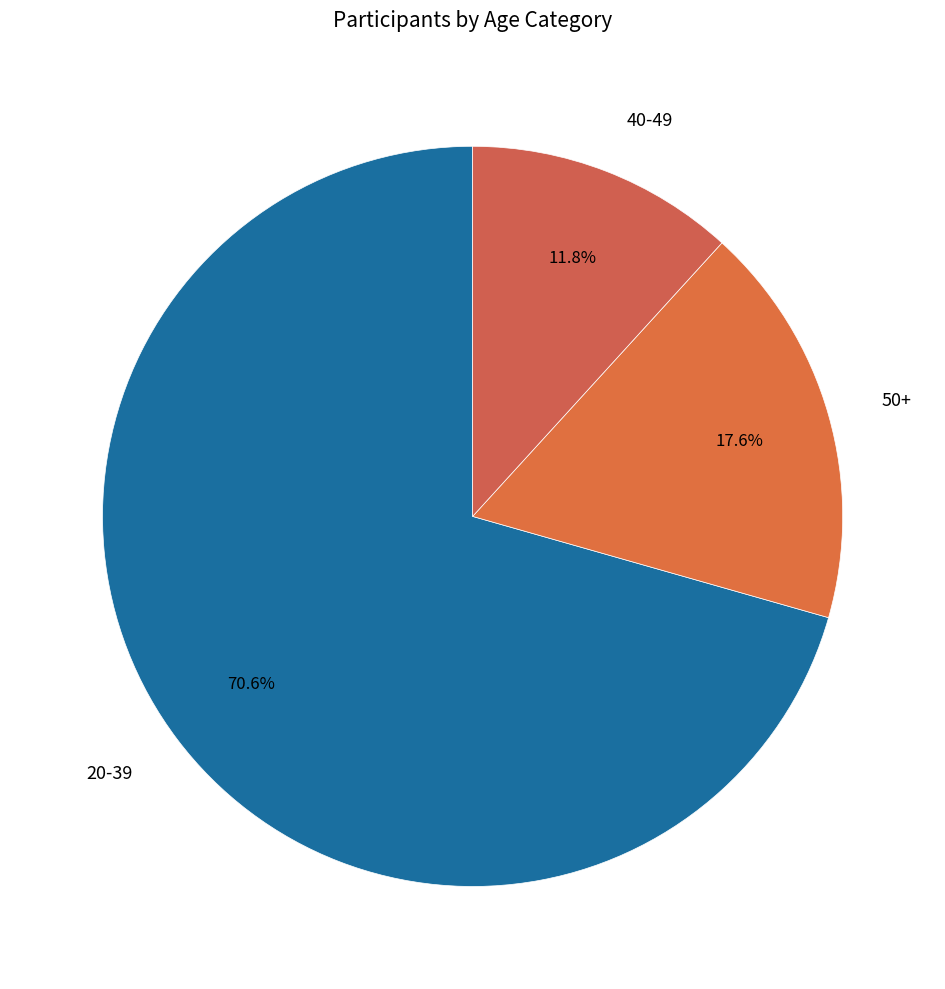

True or false: 50+ accounts for 18% of the total.

True